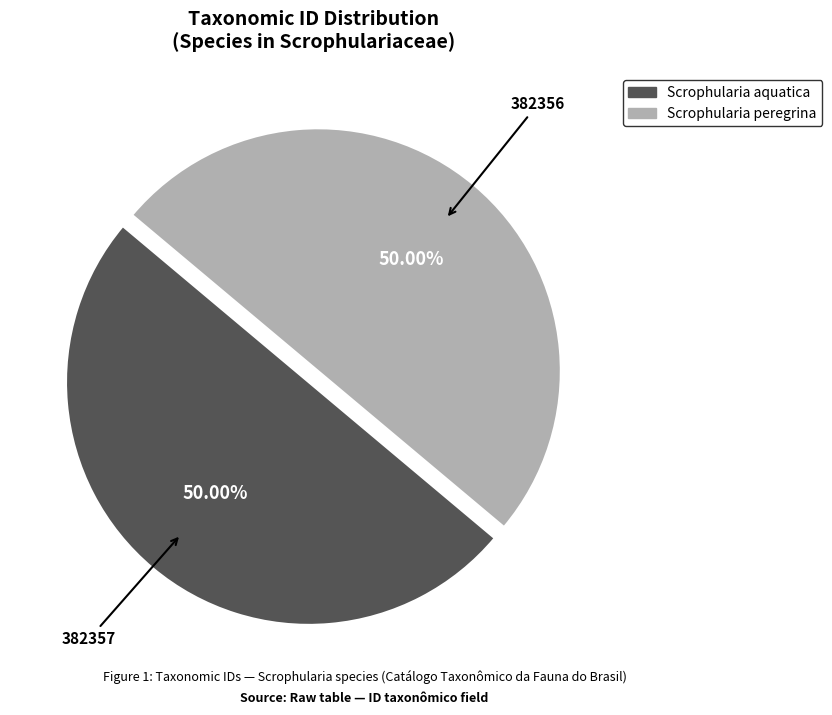

How many segments does this pie chart have?

2